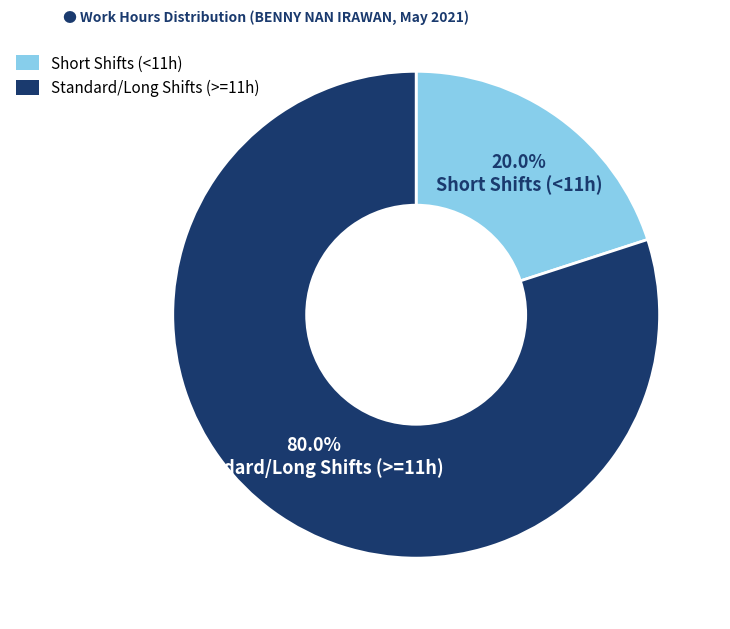

To the nearest percent, what is the difference between the largest and smallest slice percentages?

60%